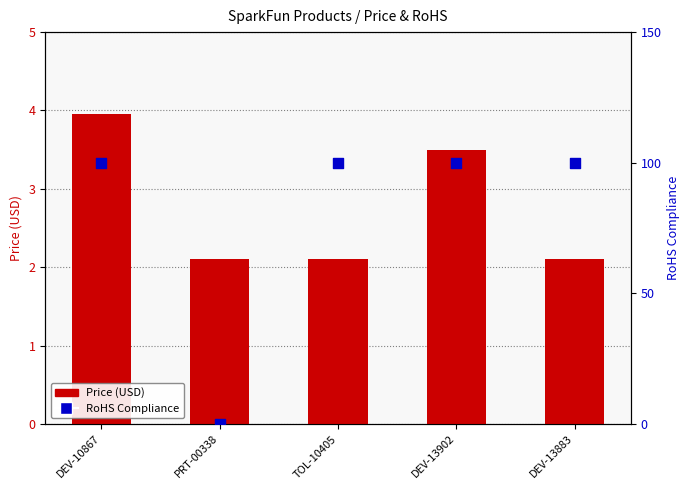

At which category is the sum across all series the highest?

DEV-10867